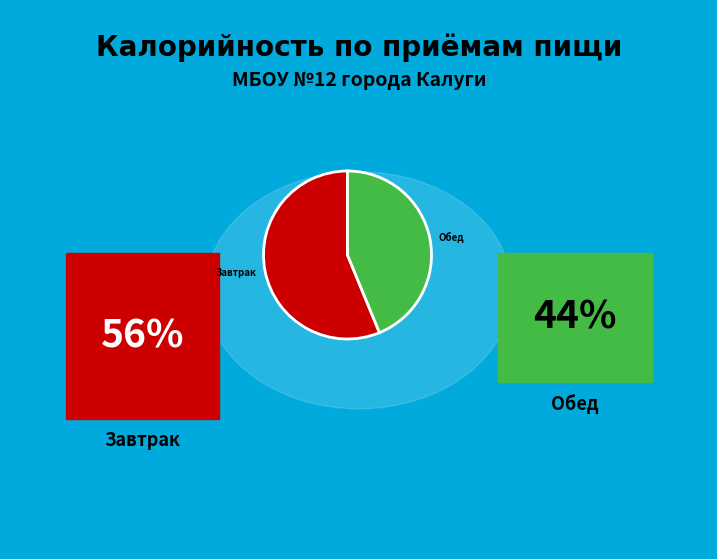

Count the number of slices in the pie.

2